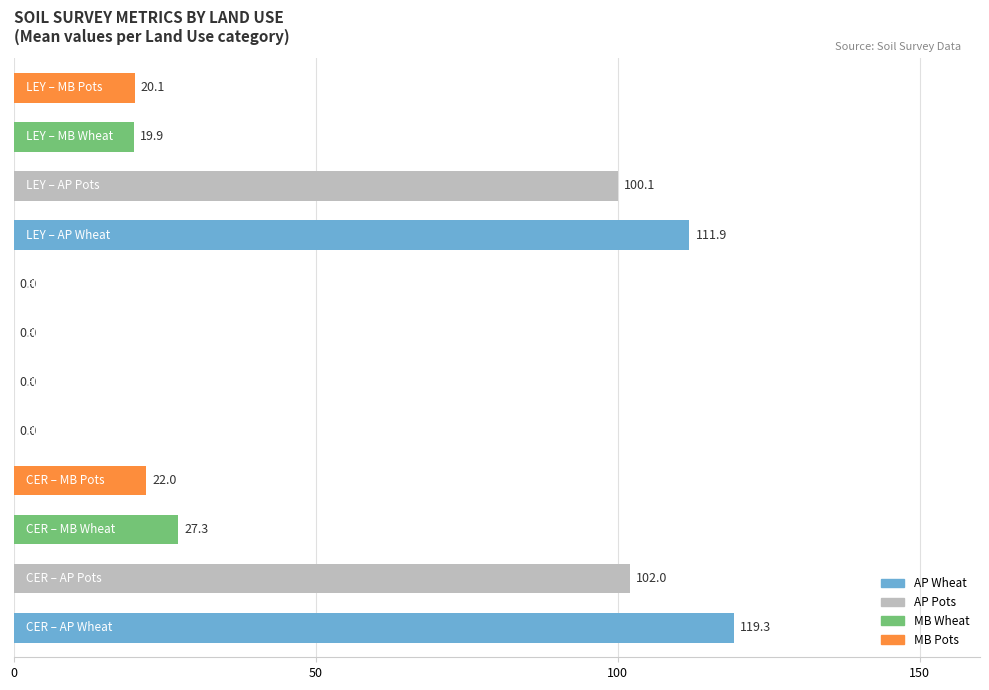

Count the number of data series in this chart.

1